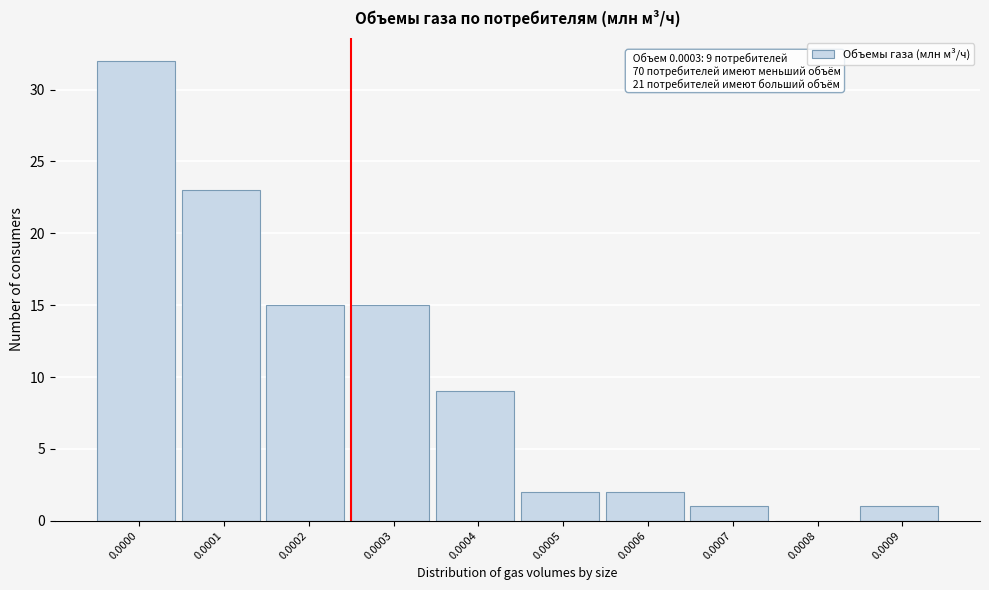

Reading left to right, transcribe all the data shown in this chart.

0.0000=32	0.0001=23	0.0002=15	0.0003=15	0.0004=9	0.0005=2	0.0006=2	0.0007=1	0.0008=0	0.0009=1